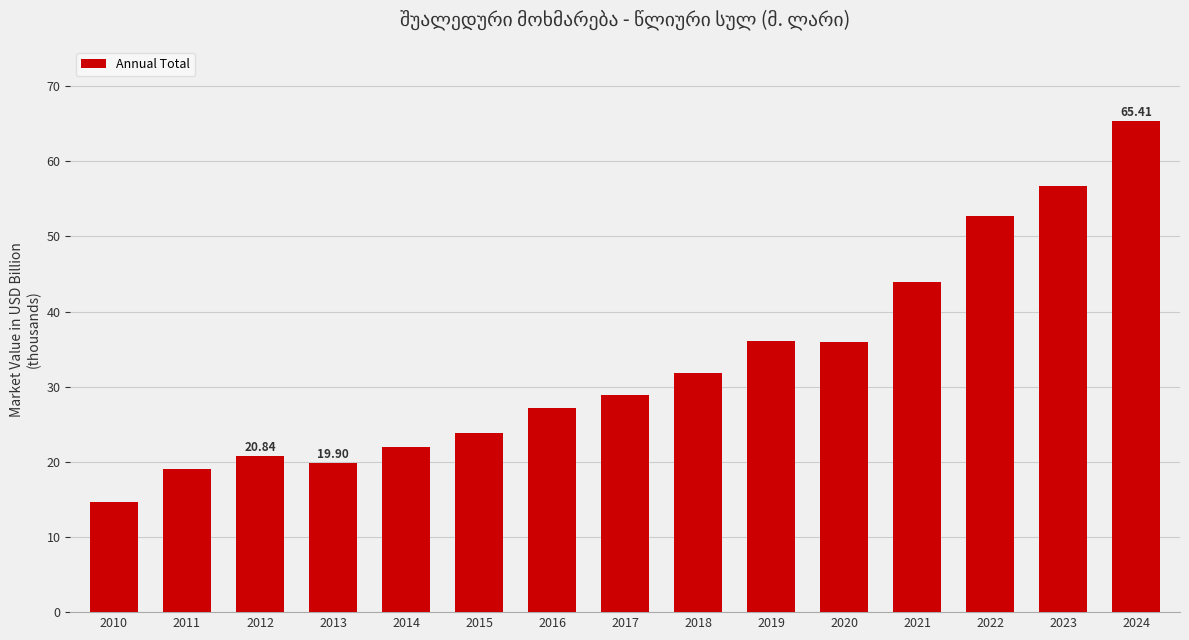

Reading left to right, what are all the values shown in this chart?

2010=14601.2	2011=19027.5	2012=20838.7	2013=19896.4	2014=21993.3	2015=23771.6	2016=27182.9	2017=28922.1	2018=31765.0	2019=36135.8	2020=35940.9	2021=43905.3	2022=52721.1	2023=56723.1	2024=65410.5